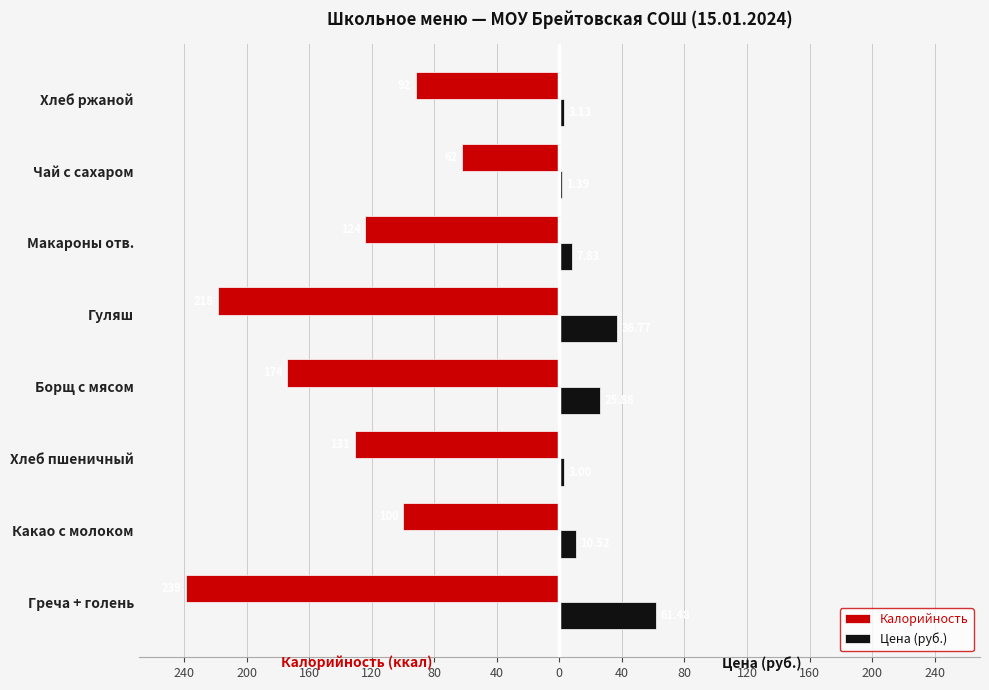

What is the sum of all Цена (руб.) values?

150.0